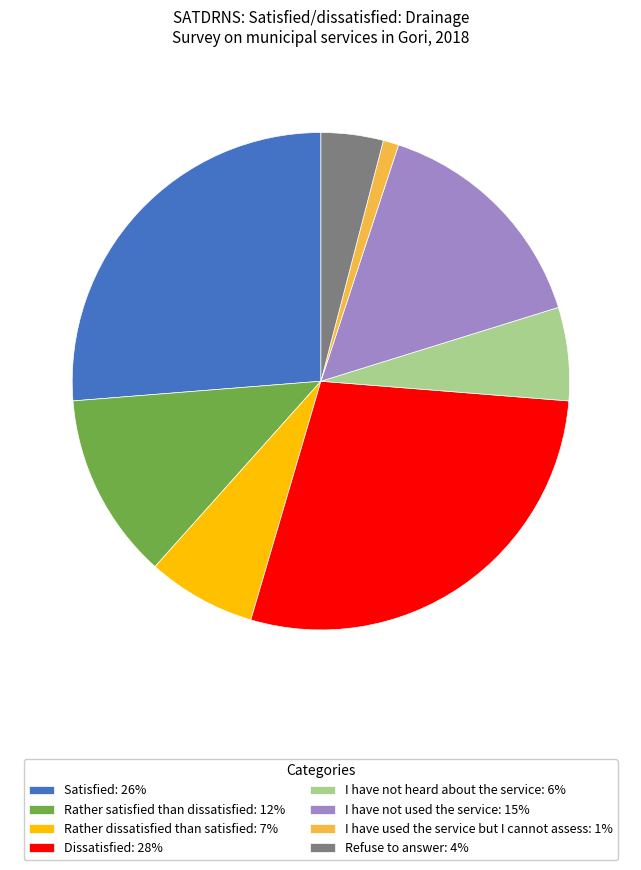

How many slices are in this pie chart?

8